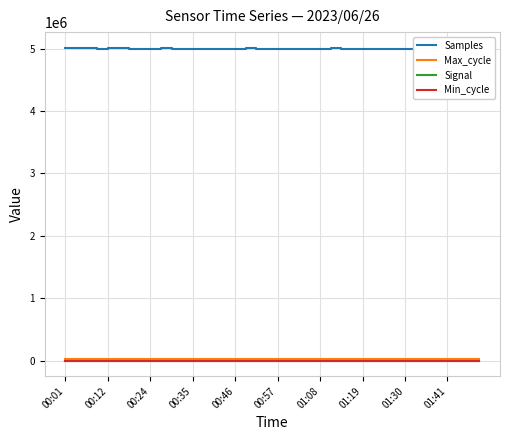

Which series has the widest spread of values?

Samples